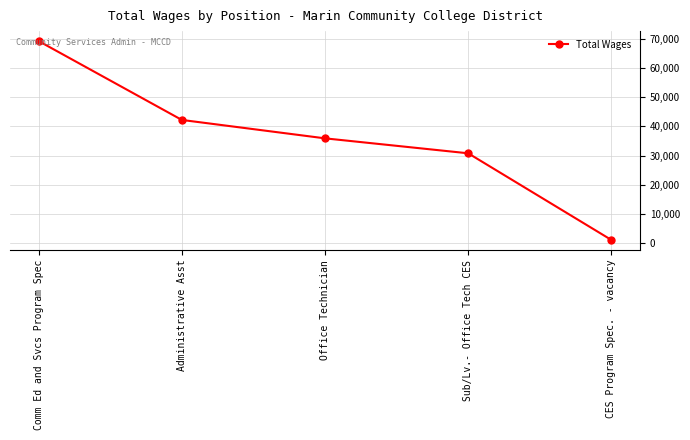

Reading left to right, transcribe all the data shown in this chart.

Comm Ed and Svcs Program Spec=69254	Administrative Asst=42234	Office Technician=35928	Sub/Lv.- Office Tech CES=30805	CES Program Spec. - vacancy=1120